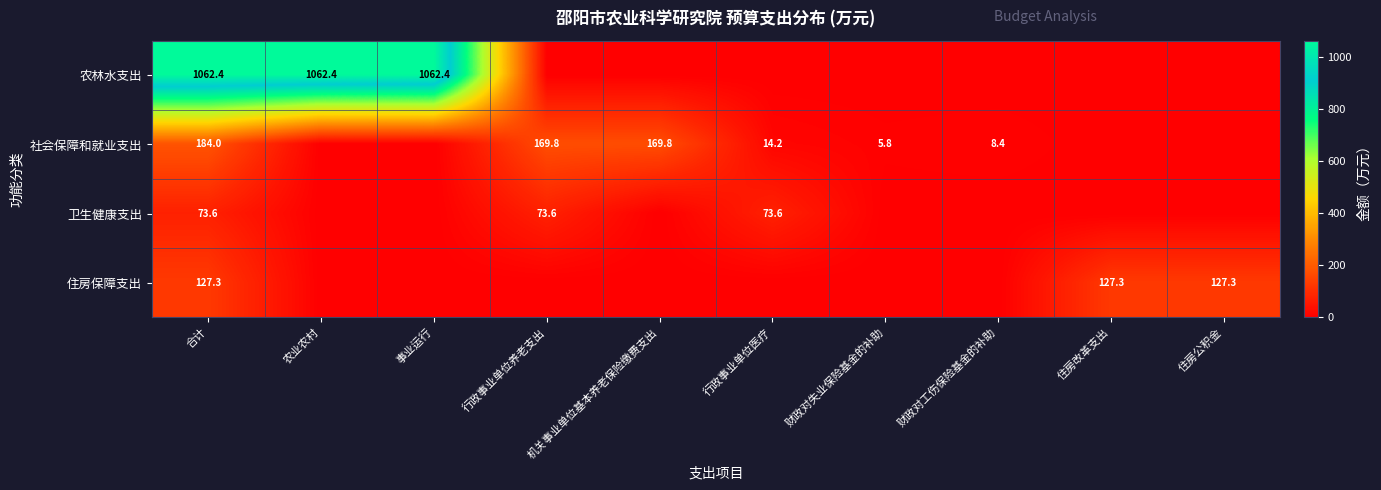

True or false: 住房保障支出 has a value of 86.9 at 住房改革支出.

False